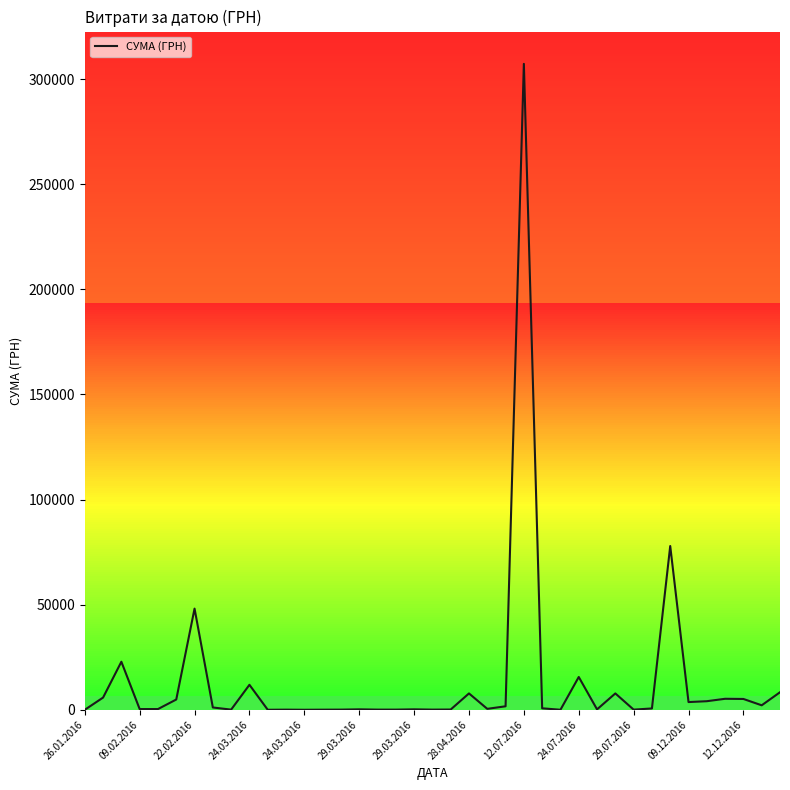

Does the chart display data point markers on the line(s)?

No